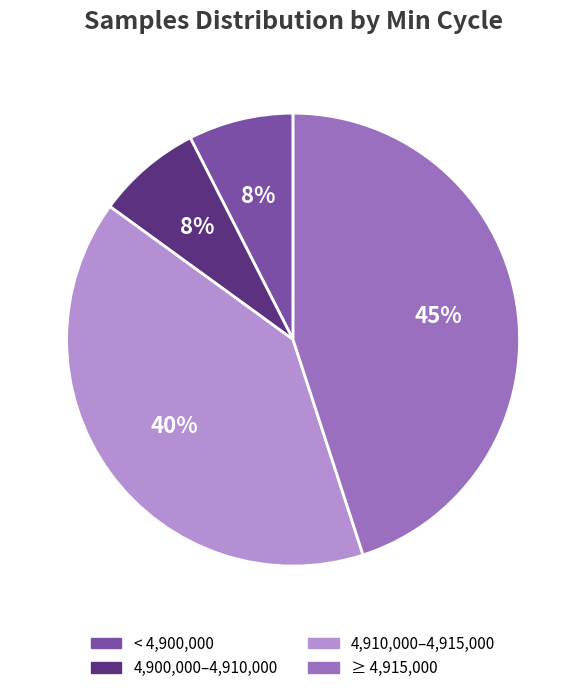

Which slice is the largest?

≥ 4,915,000